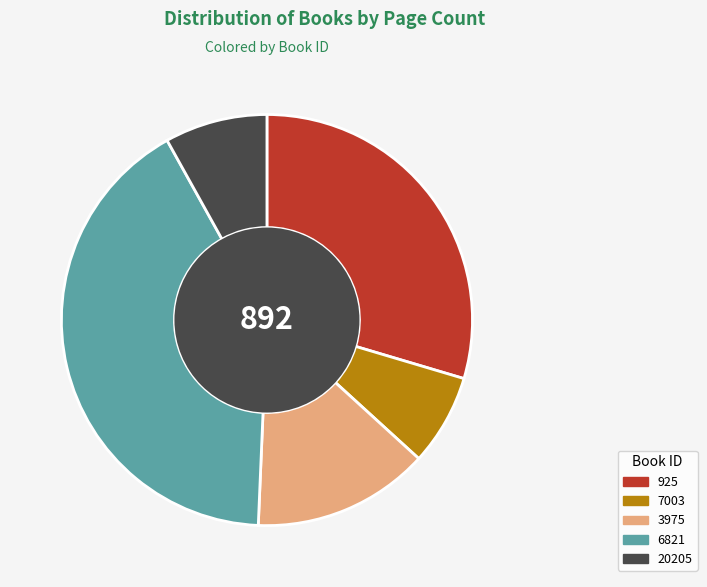

How many slices are in this pie chart?

5